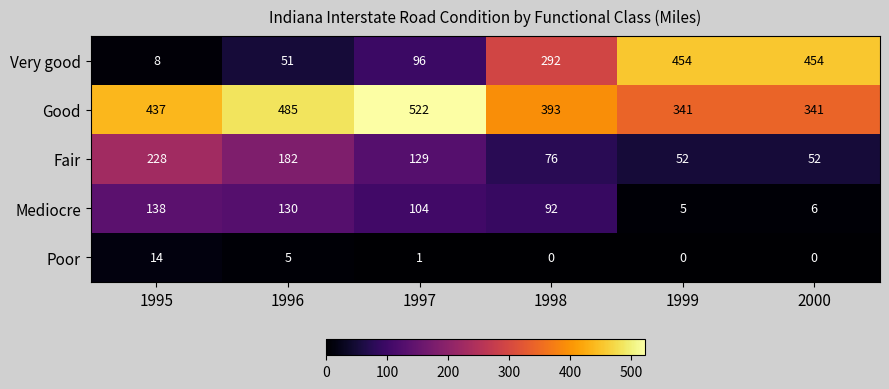

Which series has the largest range (max minus min)?

Very good